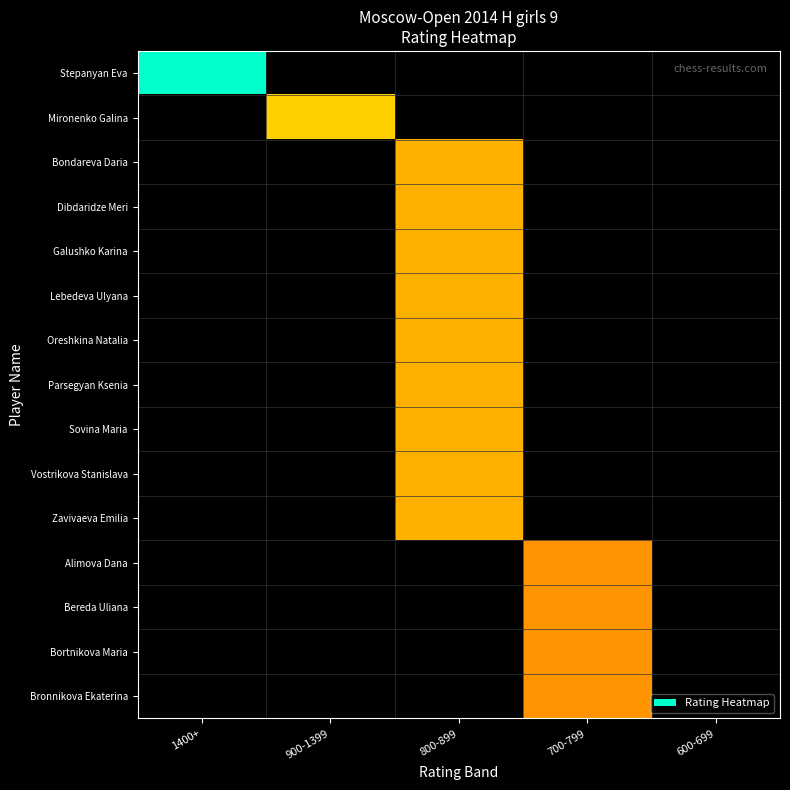

Rank the series by their maximum value, from highest to lowest.

Stepanyan Eva, Mironenko Galina, Bondareva Daria, Dibdaridze Meri, Galushko Karina, Lebedeva Ulyana, Oreshkina Natalia, Parsegyan Ksenia, Sovina Maria, Vostrikova Stanislava, Zavivaeva Emilia, Alimova Dana, Bereda Uliana, Bortnikova Maria, Bronnikova Ekaterina